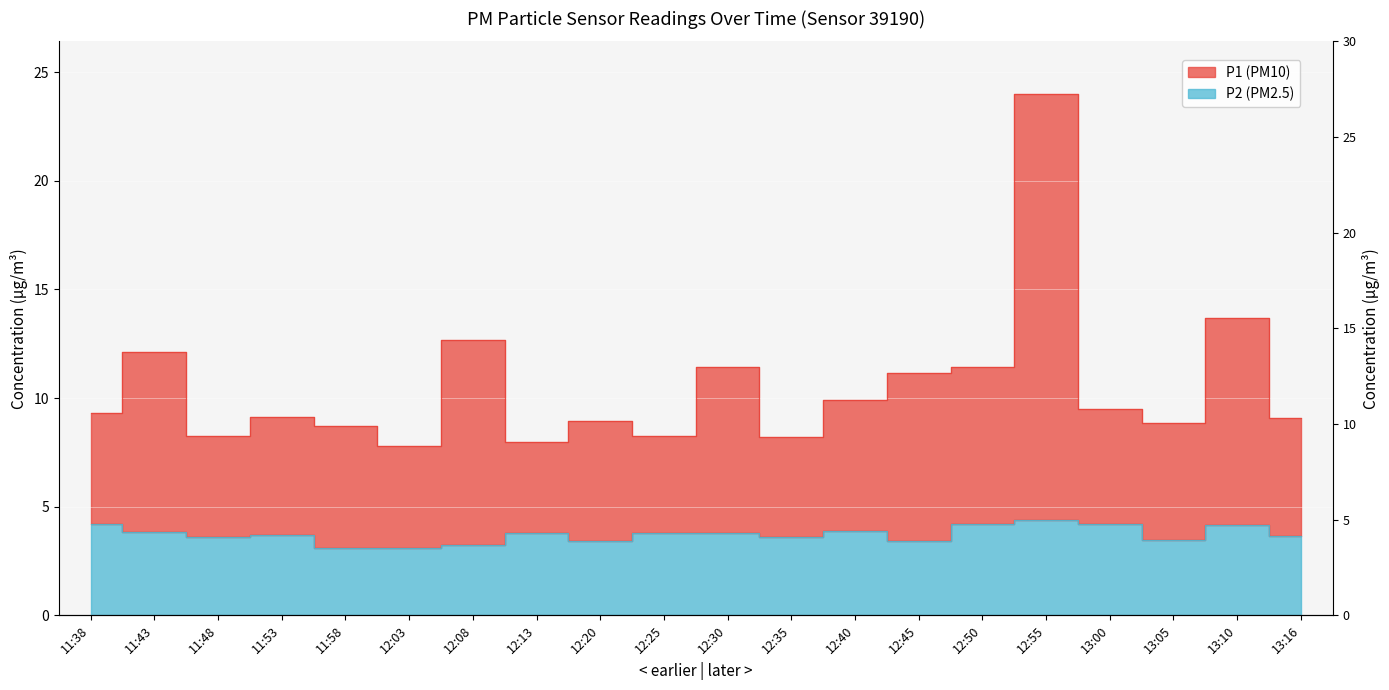

True or false: P1 and P2 cross at least once.

False